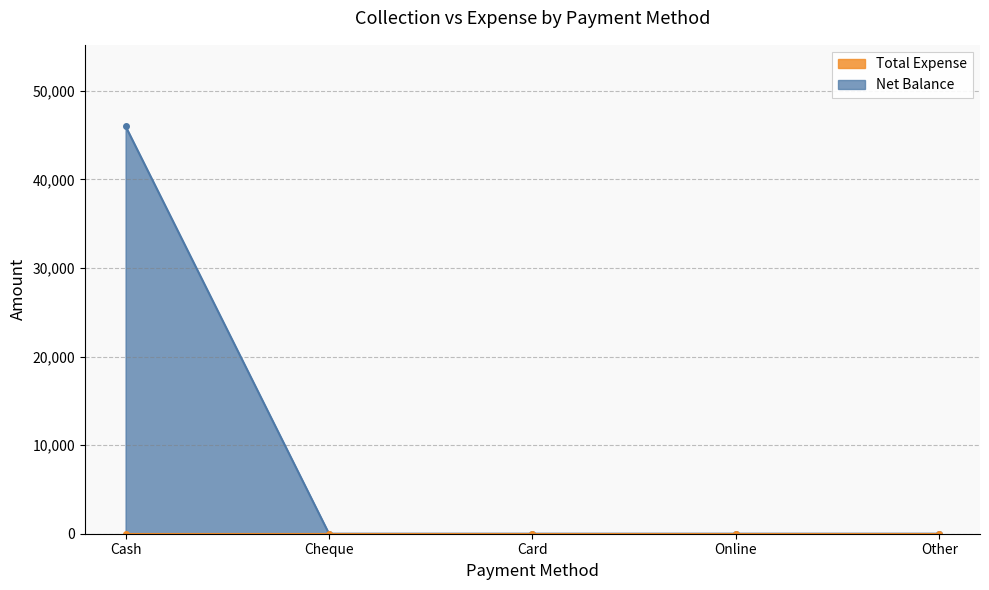

What is the greatest value displayed?

46000